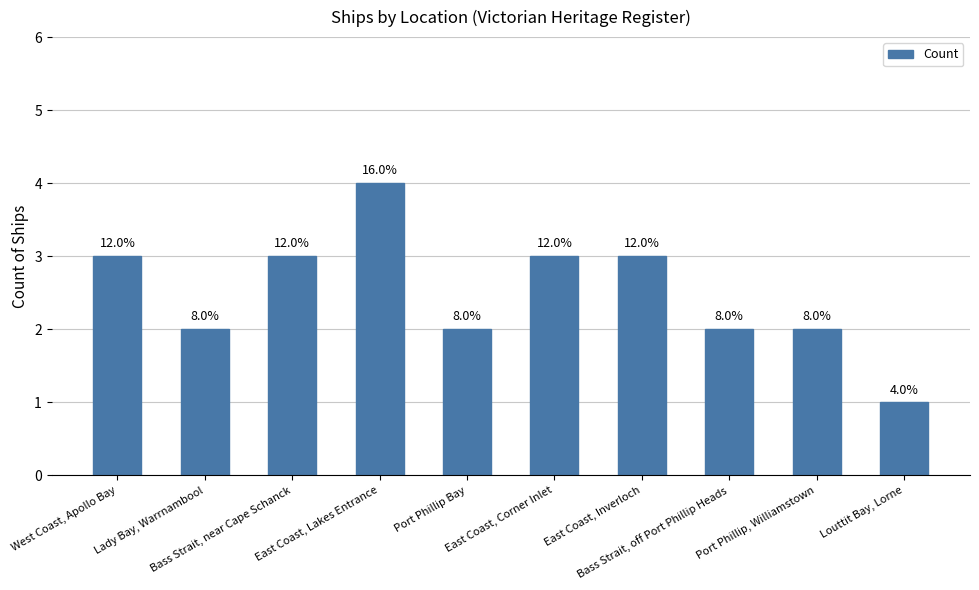

Are the bars grouped side by side (vs. stacked)?

No